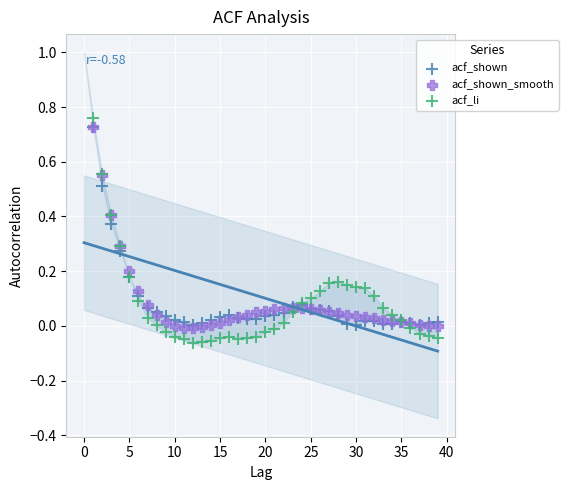

Which series has the widest spread of Y values?

acf_li